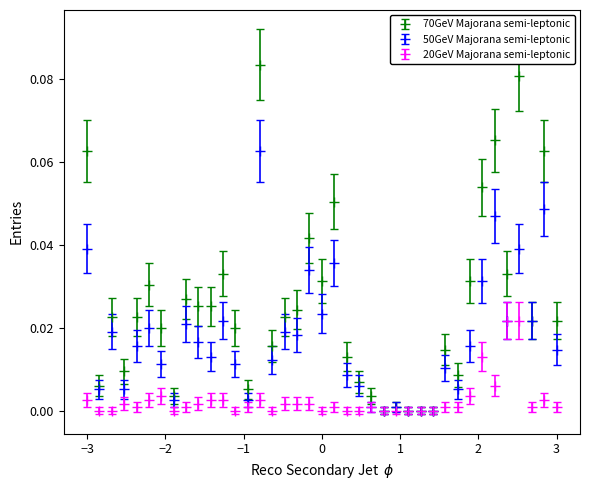

Which series has the widest spread of values?

70GeV Majorana semi-leptonic